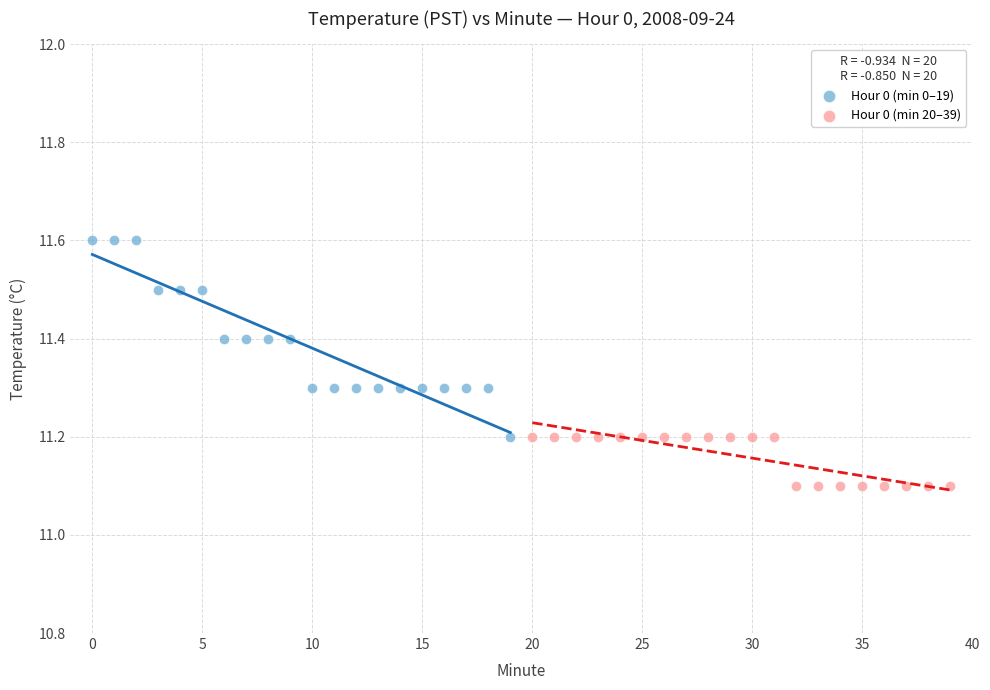

Which series reaches the maximum Y coordinate?

Hour 0 (min 0–19)